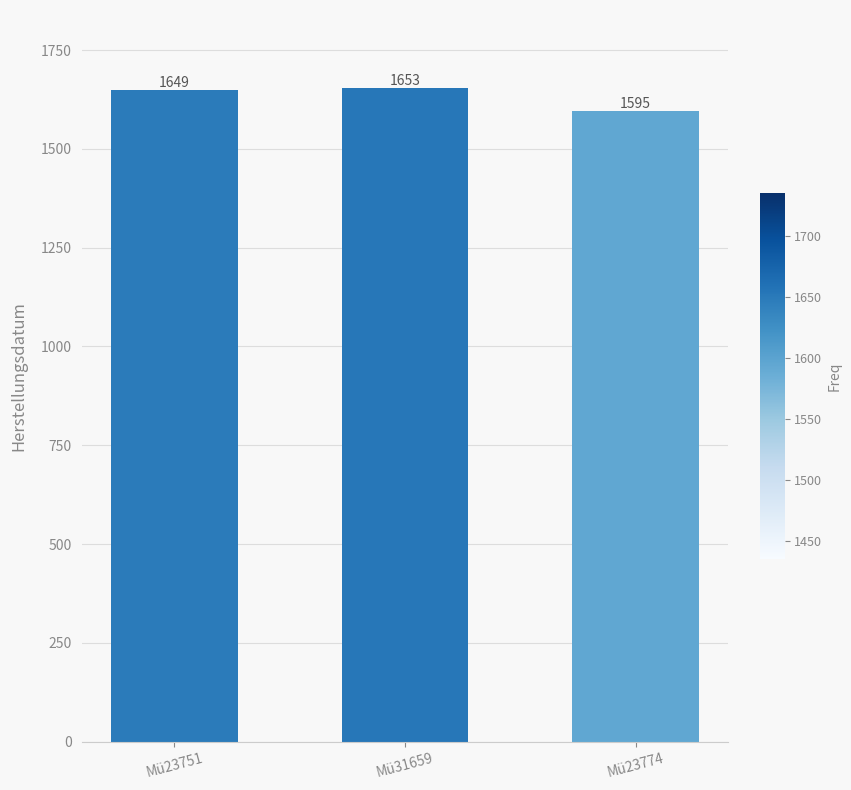

Is it true that the value at Mü23774 is 988?

False